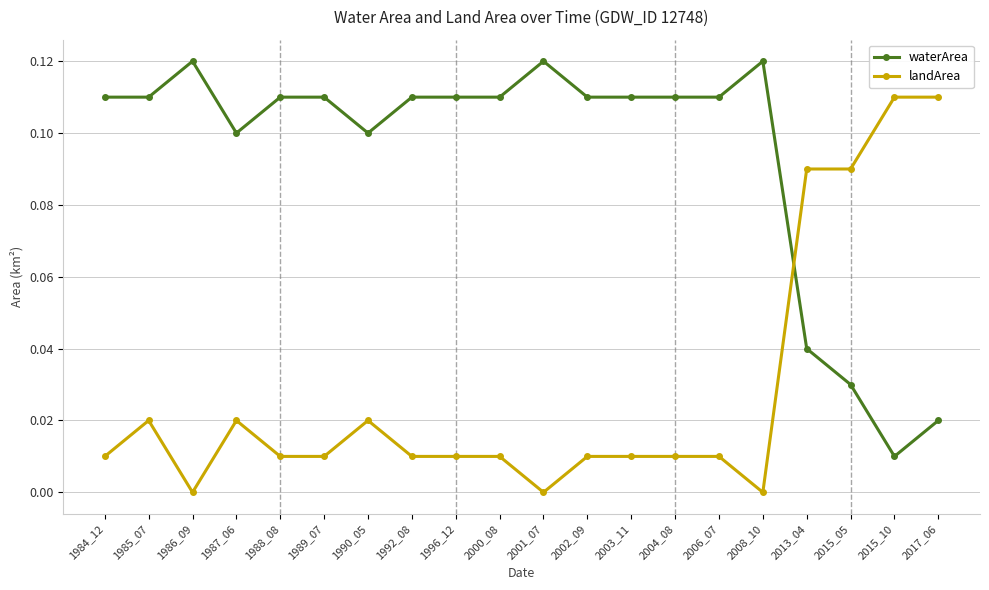

Is the value of landArea at 1986_09 greater than the value of waterArea at 1990_05?

No